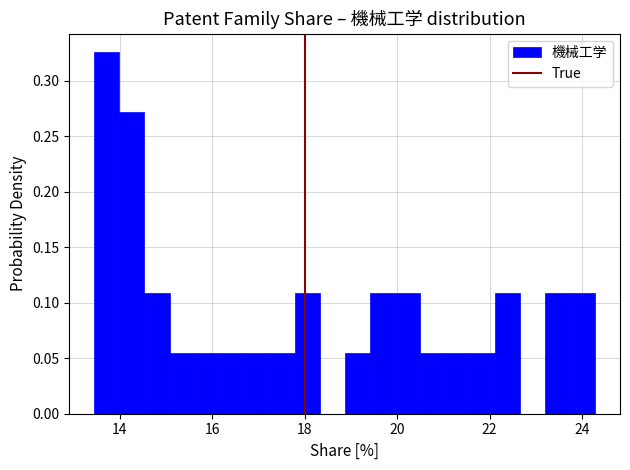

Around what value on the x-axis is the tallest bar? Give the approximate position of its centre, as read against the axis.

13.8